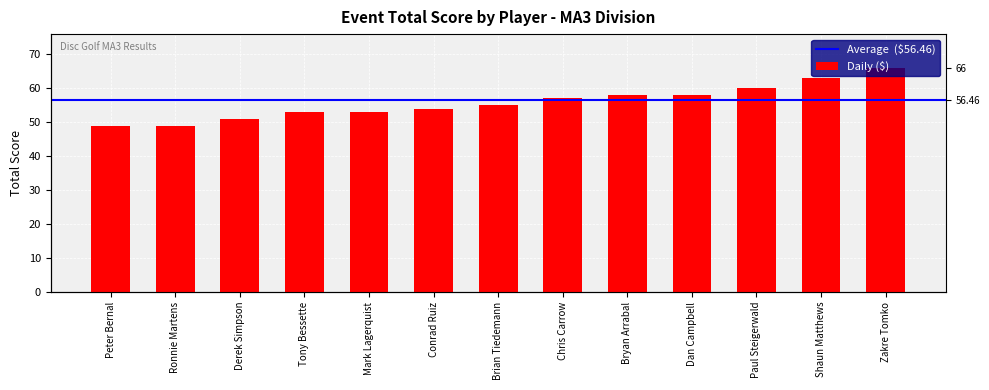

Rank the categories by value from lowest to highest.

Peter Bernal, Ronnie Martens, Derek Simpson, Tony Bessette, Mark Lagerquist, Conrad Ruiz, Brian Tiedemann, Chris Carrow, Bryan Arrabal, Dan Campbell, Paul Steigerwald, Shaun Matthews, Zakre Tomko